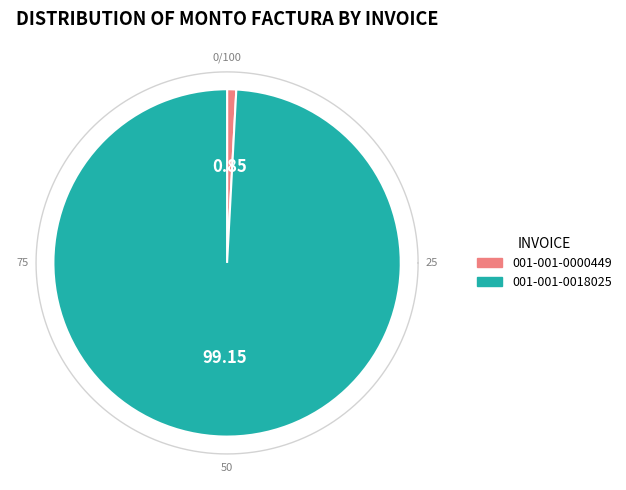

To the nearest percent, what portion does 001-001-0000449 represent?

1%